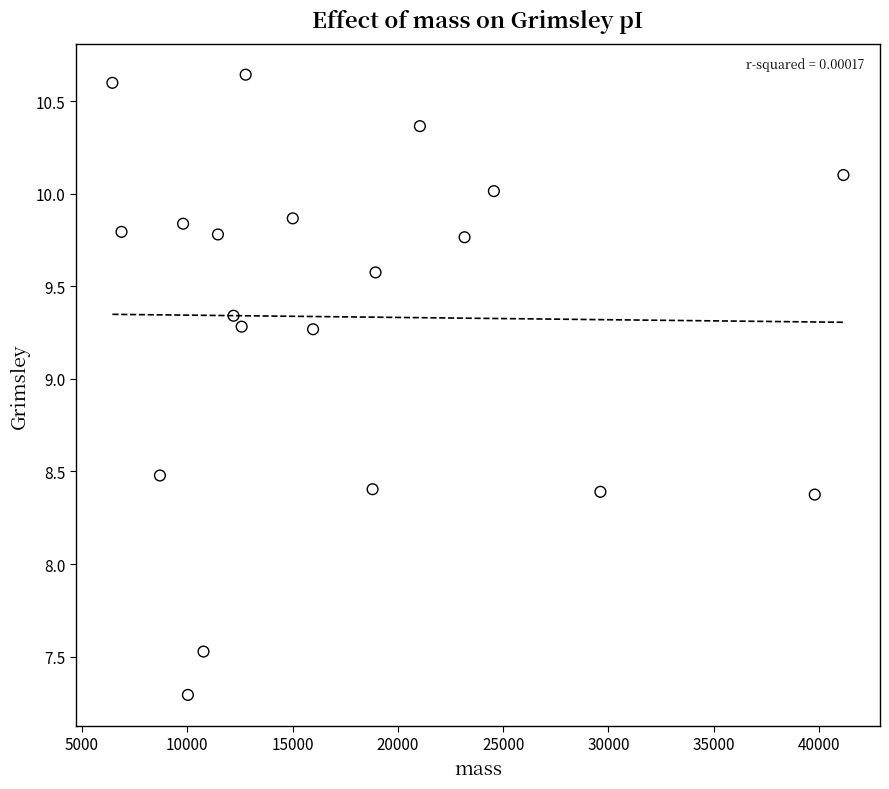

What is the range of X values (max minus min)?

34721.9